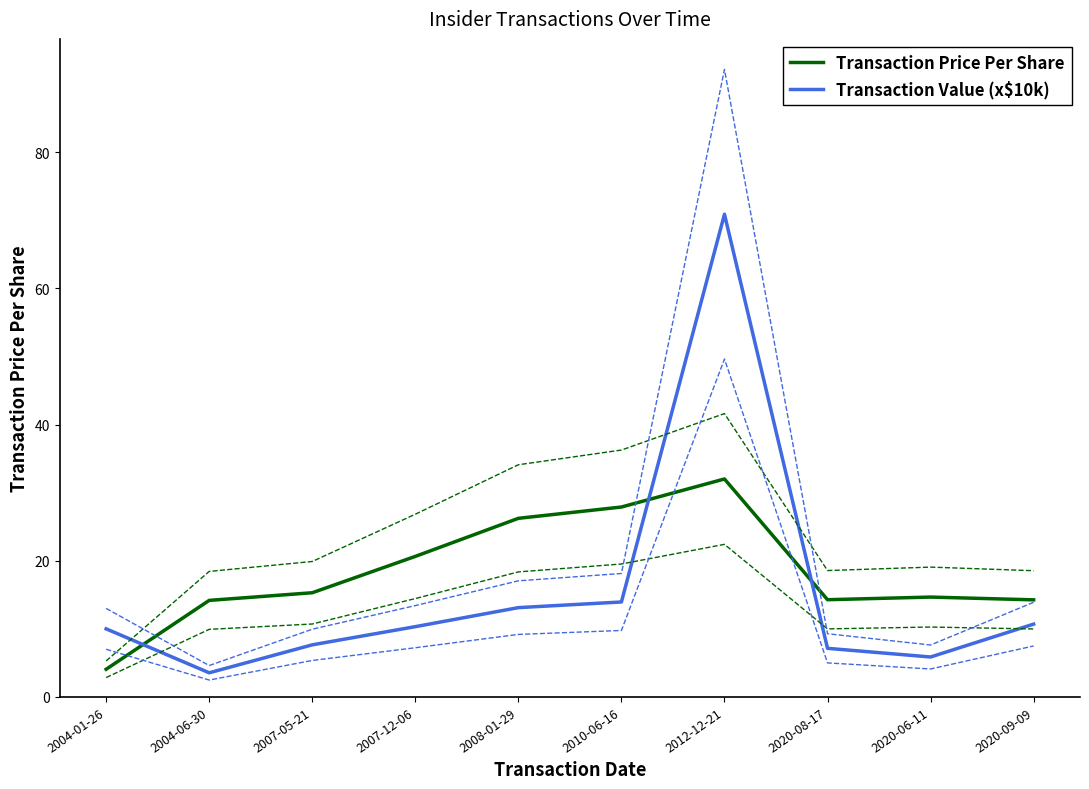

What is the difference between the maximum and minimum values in the Transaction Price Per Share series?

27.9